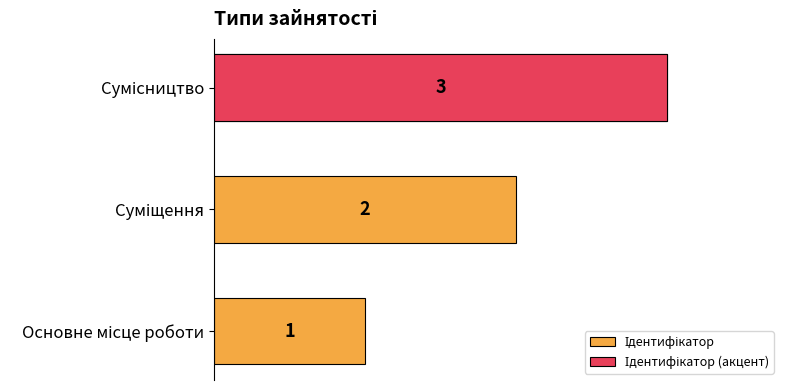

Approximately how many times larger is the value at Сумісництво compared to Основне місце роботи?

3.0